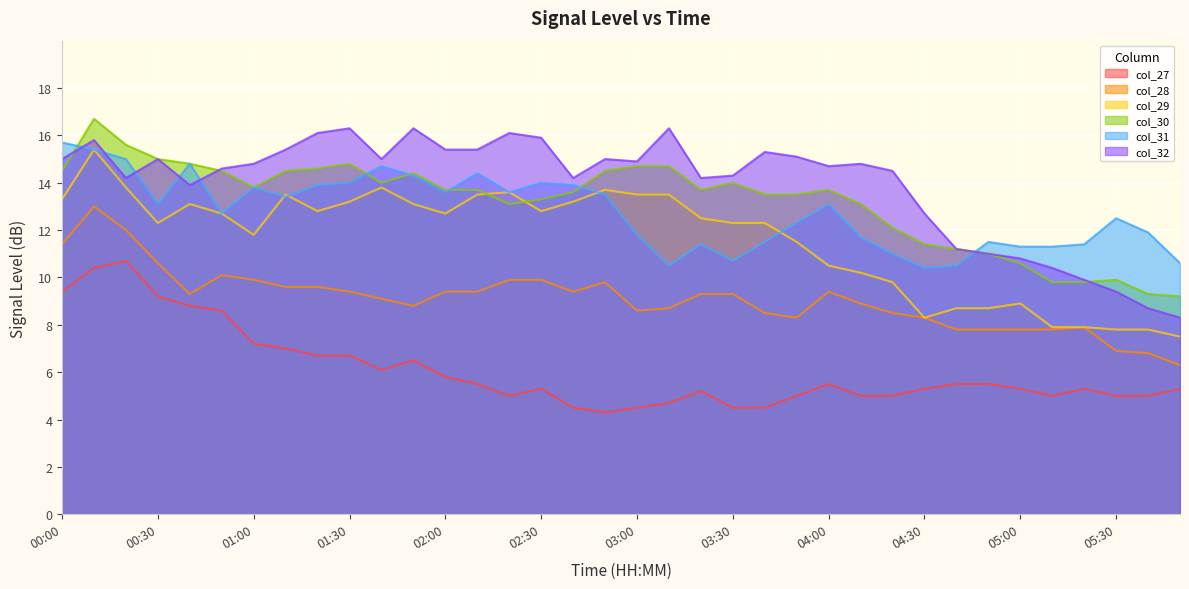

Where is col_32 nearest to the value 12?

04:30